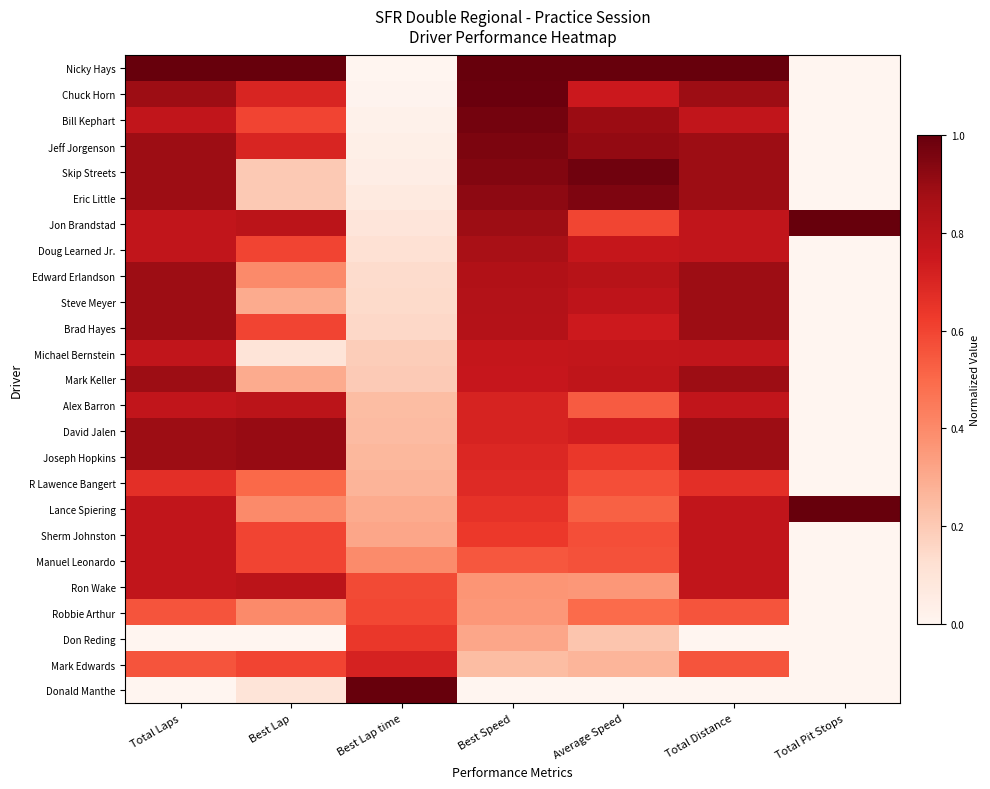

At Average Speed, list the series in order from largest to smallest.

Nicky Hays, Skip Streets, Eric Little, Jeff Jorgenson, Bill Kephart, Edward Erlandson, Steve Meyer, Mark Keller, Michael Bernstein, Doug Learned Jr., Chuck Horn, Brad Hayes, David Jalen, Joseph Hopkins, Jon Brandstad, R Lawence Bangert, Sherm Johnston, Manuel Leonardo, Alex Barron, Lance Spiering, Robbie Arthur, Ron Wake, Mark Edwards, Don Reding, Donald Manthe